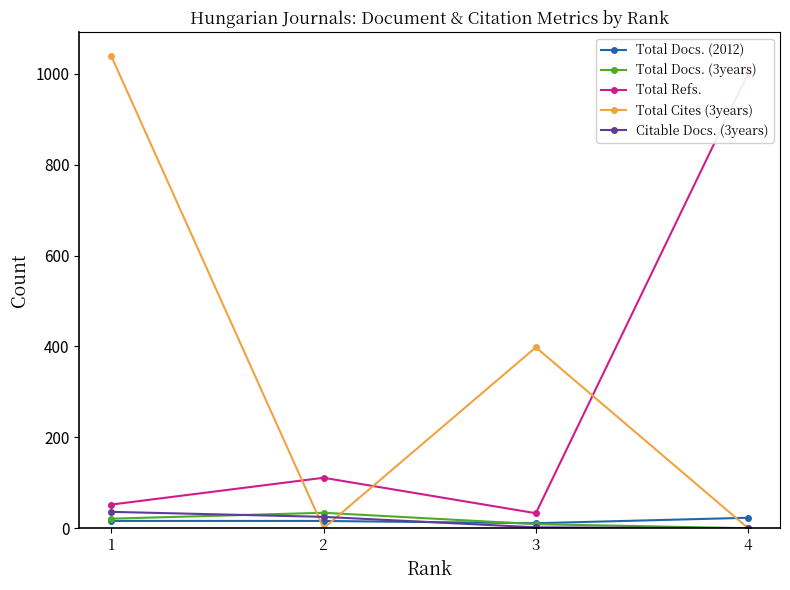

At which category does Total Refs. reach its first local peak?

2